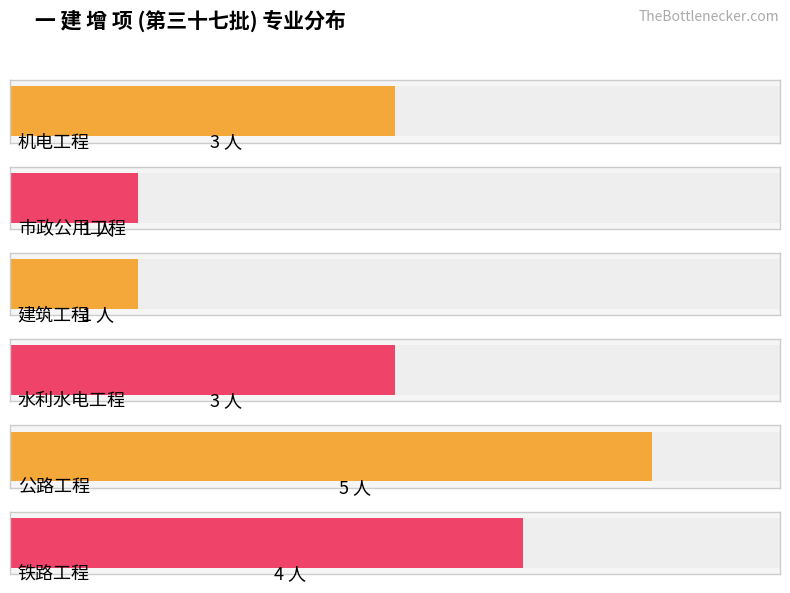

Reading left to right, transcribe all the data shown in this chart.

3	1	1	3	5	4